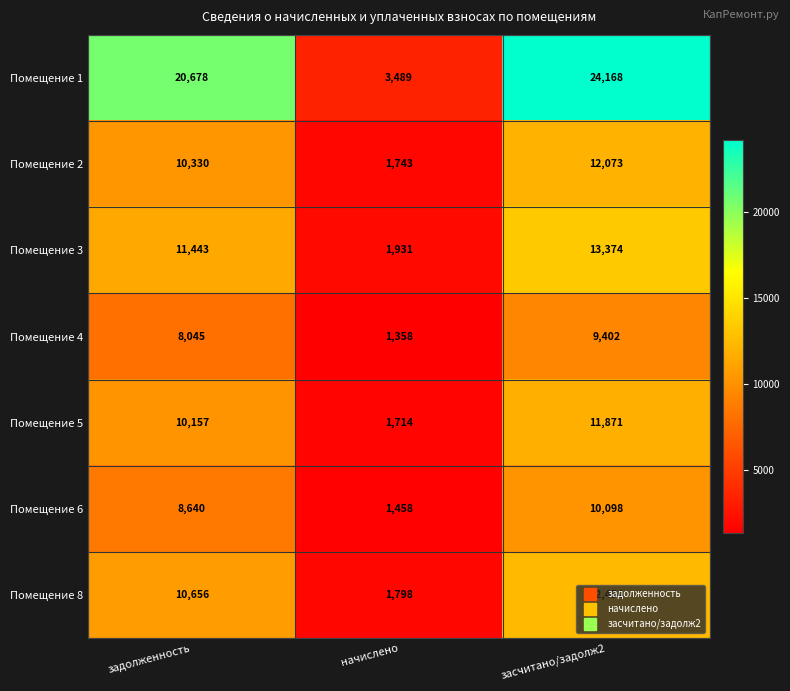

What value does the Помещение 5 series have at задолженность?

10157